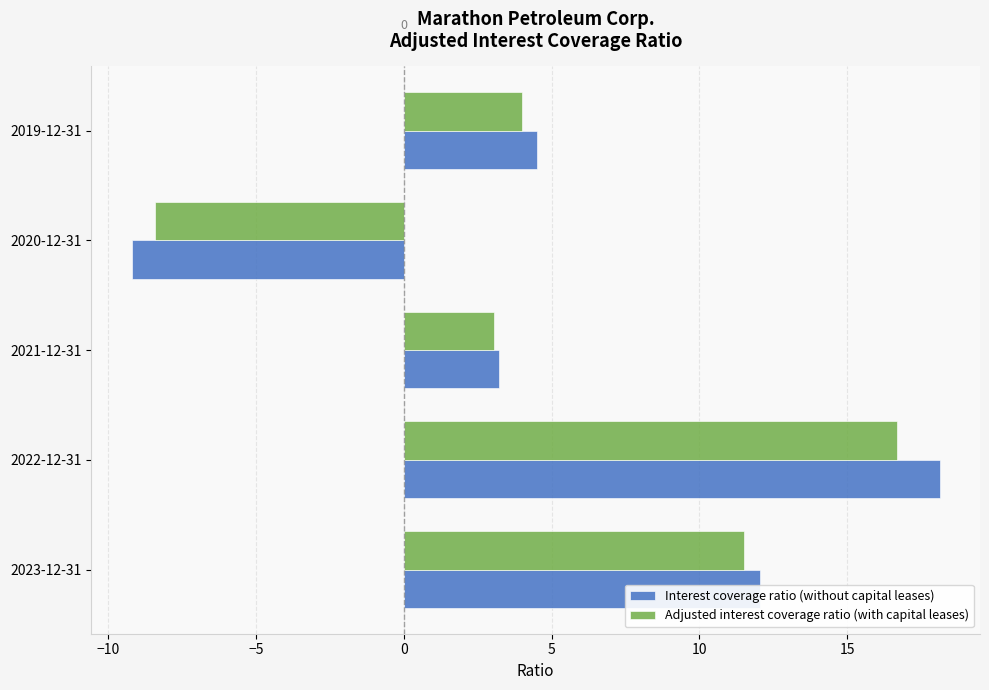

At which category is the sum across all series the highest?

2022-12-31